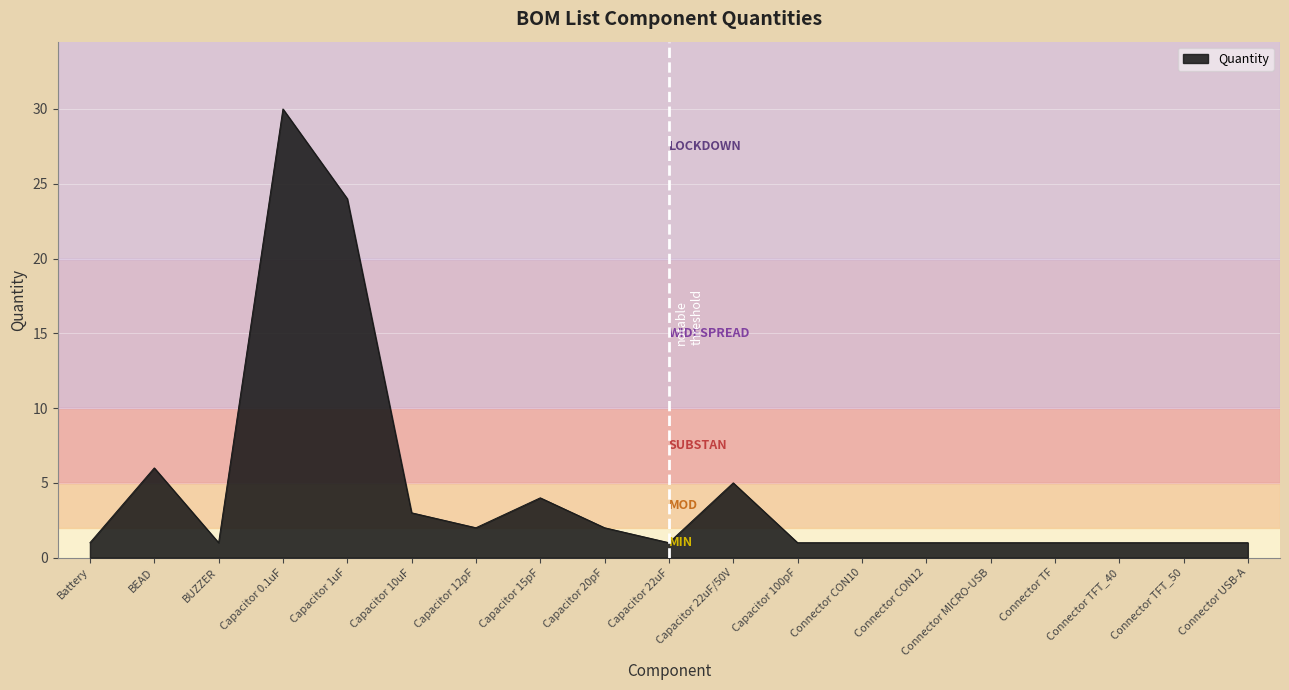

What position from the left is Capacitor 100pF?

12